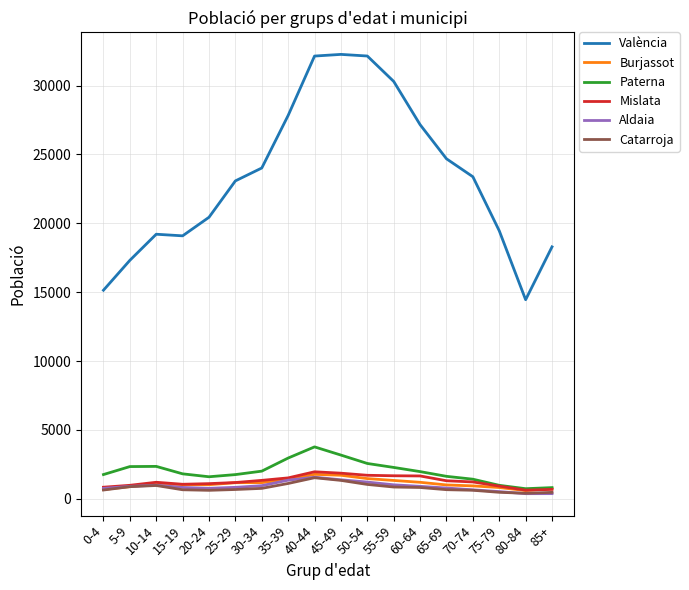

What is the smallest value displayed?

371